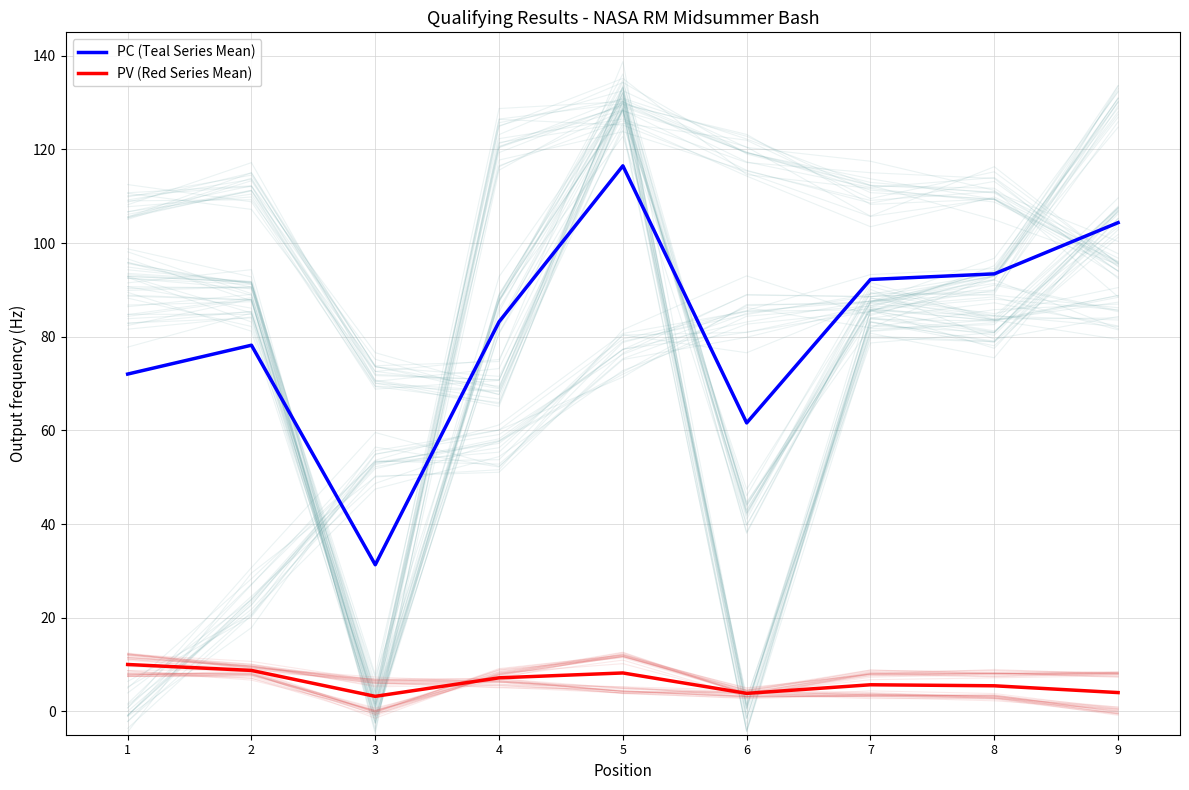

At 9, list the series in order from largest to smallest.

PC (Teal Series Mean), PV (Red Series Mean)